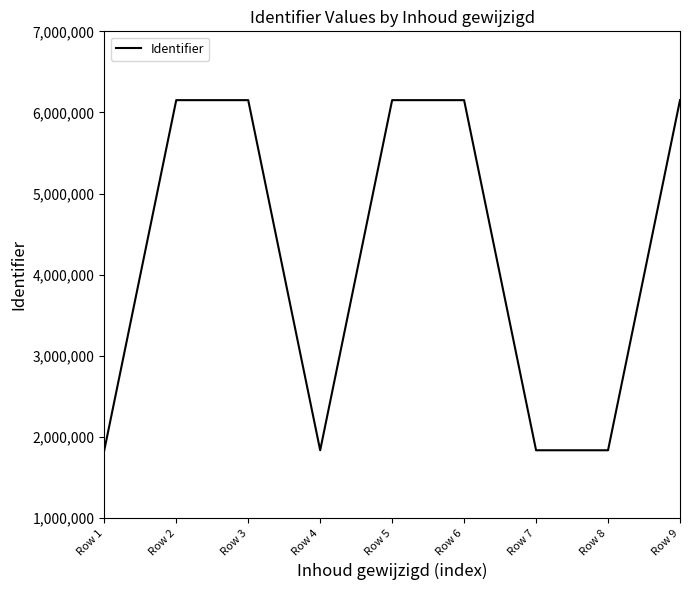

What value does the data have at Row 4, to the nearest 100?

1836800